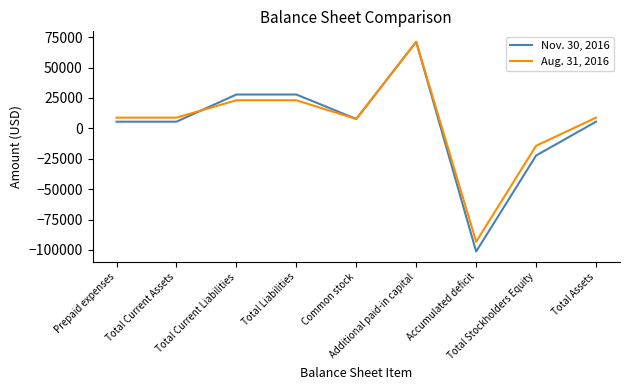

What are all the series names shown in the legend?

Nov. 30, 2016, Aug. 31, 2016